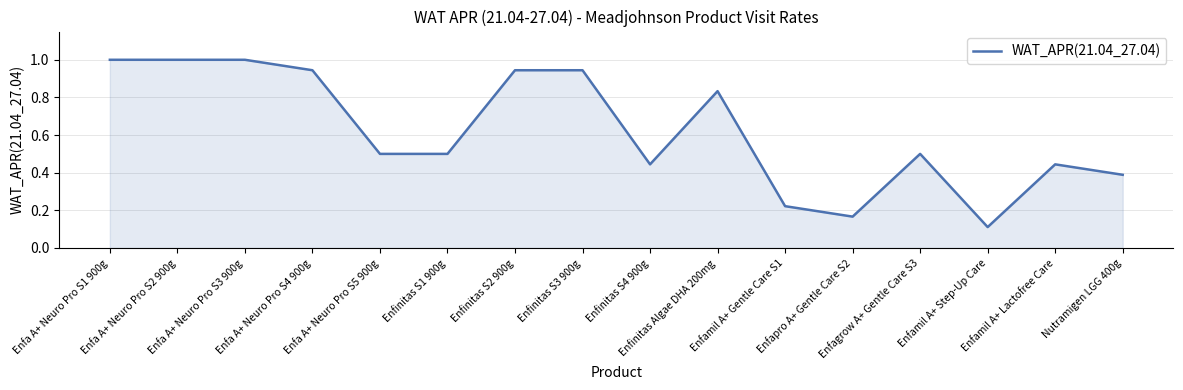

Between Enfinitas S1 900g and Enfinitas S3 900g, which is larger?

Enfinitas S3 900g